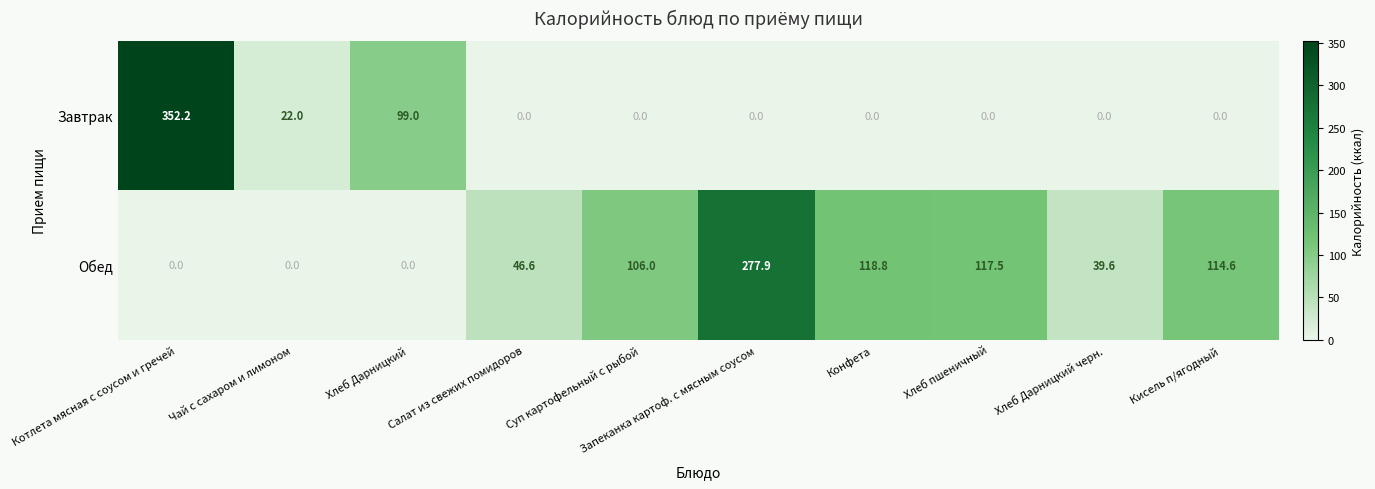

How many values in the Завтрак series exceed 0?

3